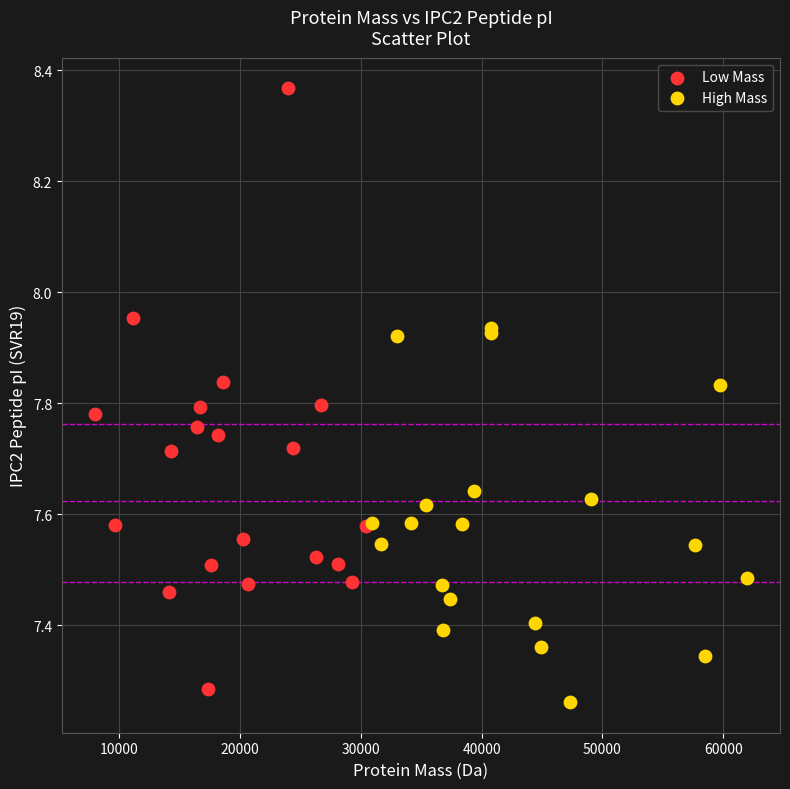

Which series has the widest spread of Y values?

Low Mass